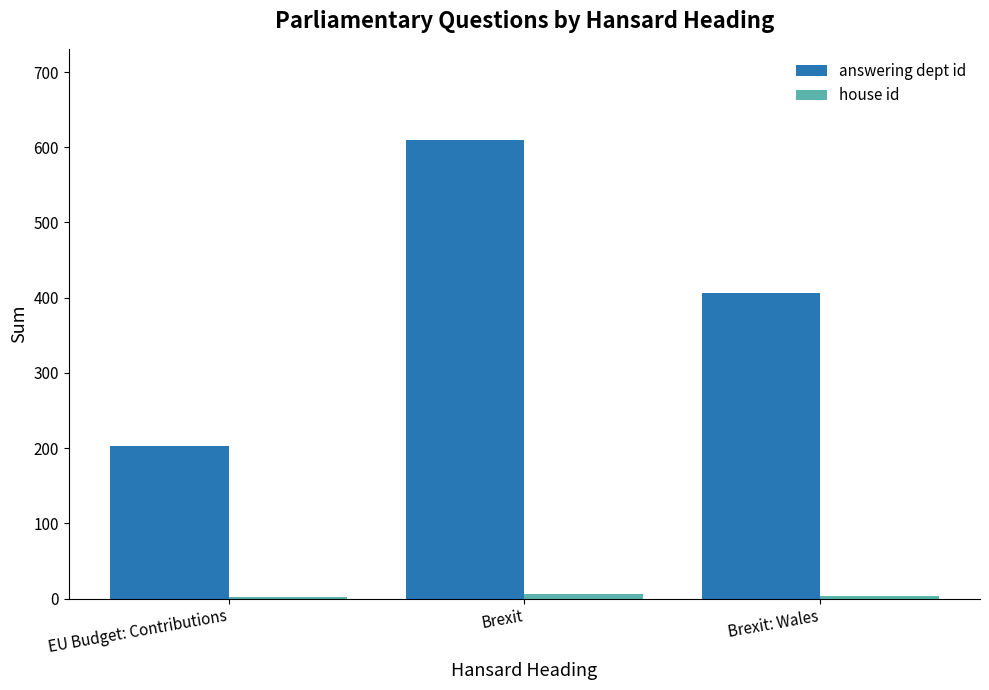

Which series changed the most between EU Budget: Contributions and Brexit?

answering dept id